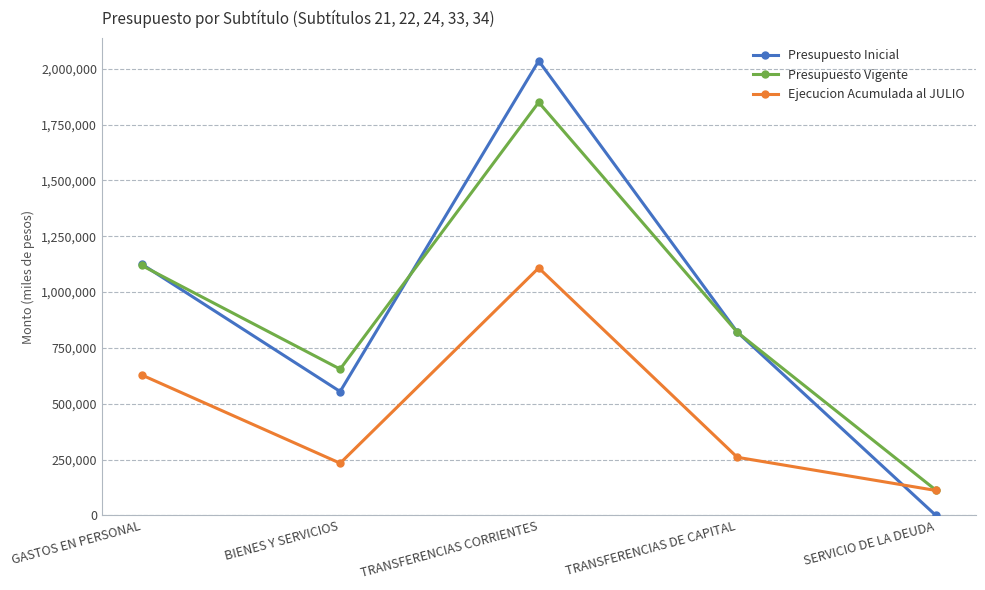

Reading right to left, transcribe all the data shown in this chart.

Presupuesto Inicial: 0	820800	2034942	554469	1125496
Presupuesto Vigente: 113239	820000	1849576	654855	1119290
Ejecucion Acumulada al JULIO: 111510	260000	1107968	233444	628853